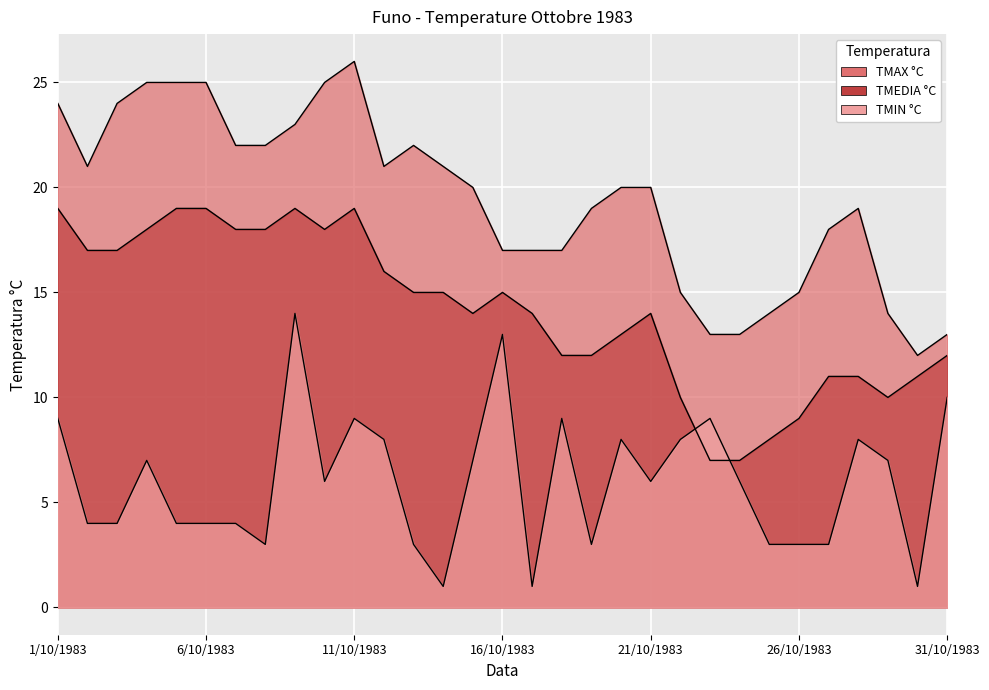

List the labels in order of TMEDIA °C value, largest first.

1/10/1983, 5/10/1983, 6/10/1983, 9/10/1983, 11/10/1983, 4/10/1983, 7/10/1983, 8/10/1983, 10/10/1983, 2/10/1983, 3/10/1983, 12/10/1983, 13/10/1983, 14/10/1983, 16/10/1983, 15/10/1983, 17/10/1983, 21/10/1983, 20/10/1983, 18/10/1983, 19/10/1983, 31/10/1983, 27/10/1983, 28/10/1983, 30/10/1983, 22/10/1983, 29/10/1983, 26/10/1983, 25/10/1983, 23/10/1983, 24/10/1983